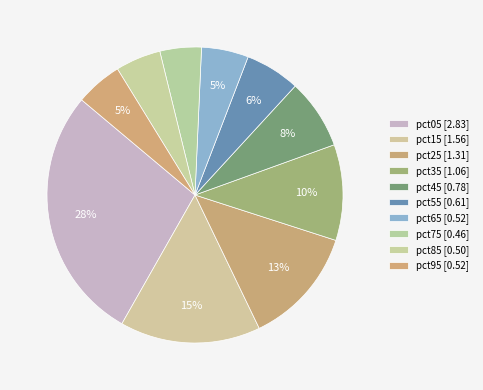

How many segments does this pie chart have?

10